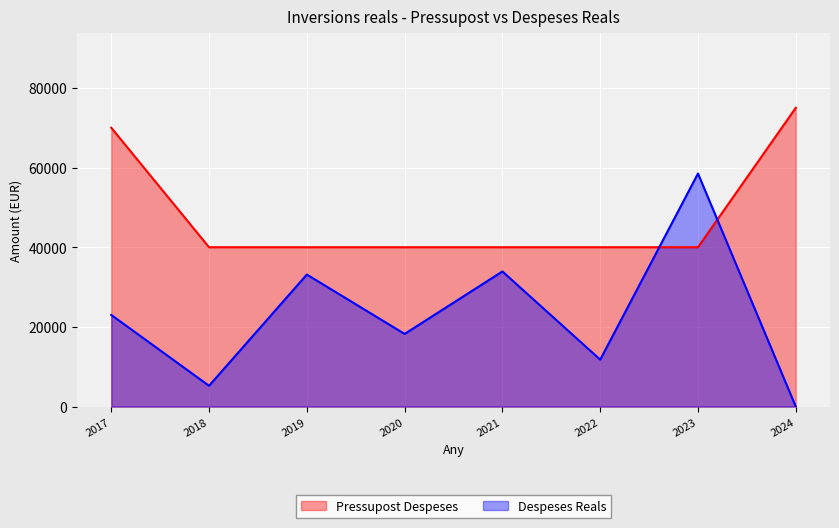

List the series in order of their overall mean, highest first.

Pressupost Despeses, Despeses Reals